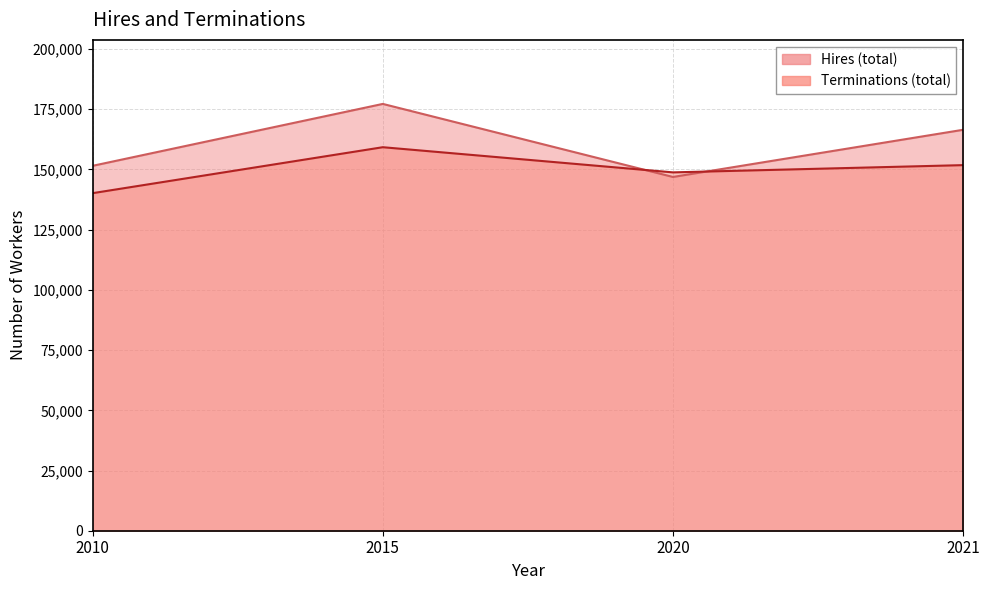

Which series has the largest total across all categories?

Hires (total)